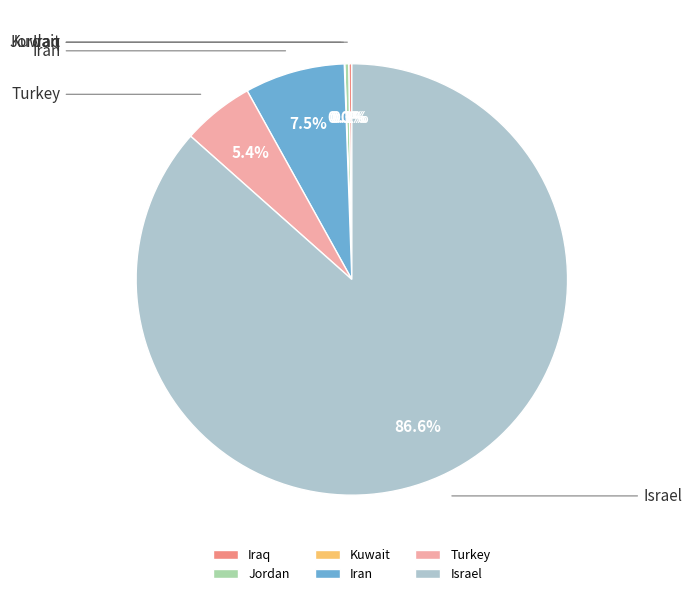

What is the smallest slice in the pie chart?

Kuwait